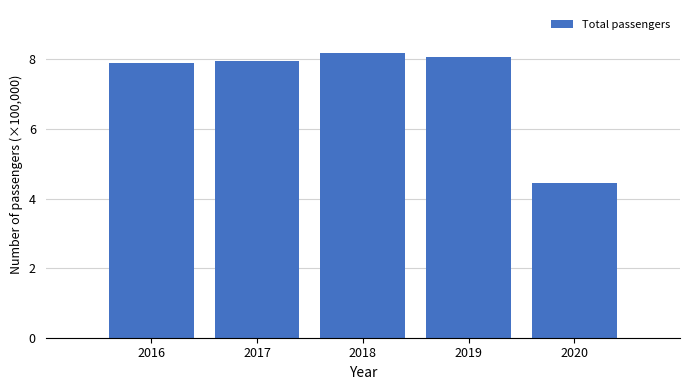

Reading left to right, list all the values displayed in this chart.

7.9	7.9	8.2	8.1	4.5